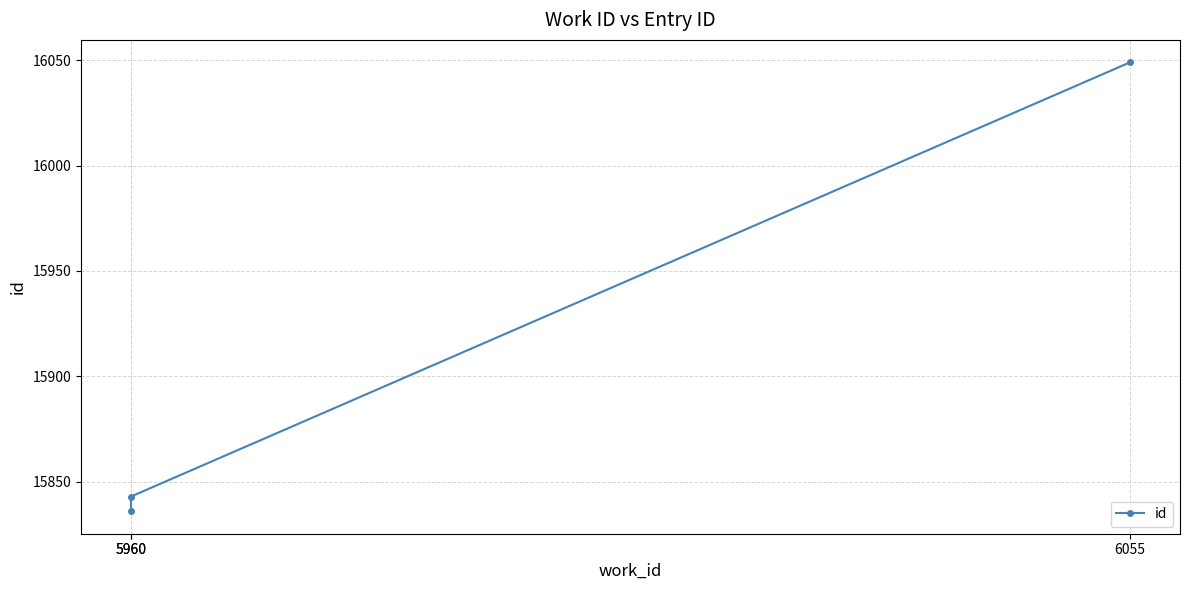

Which category has the highest value across all series?

6055